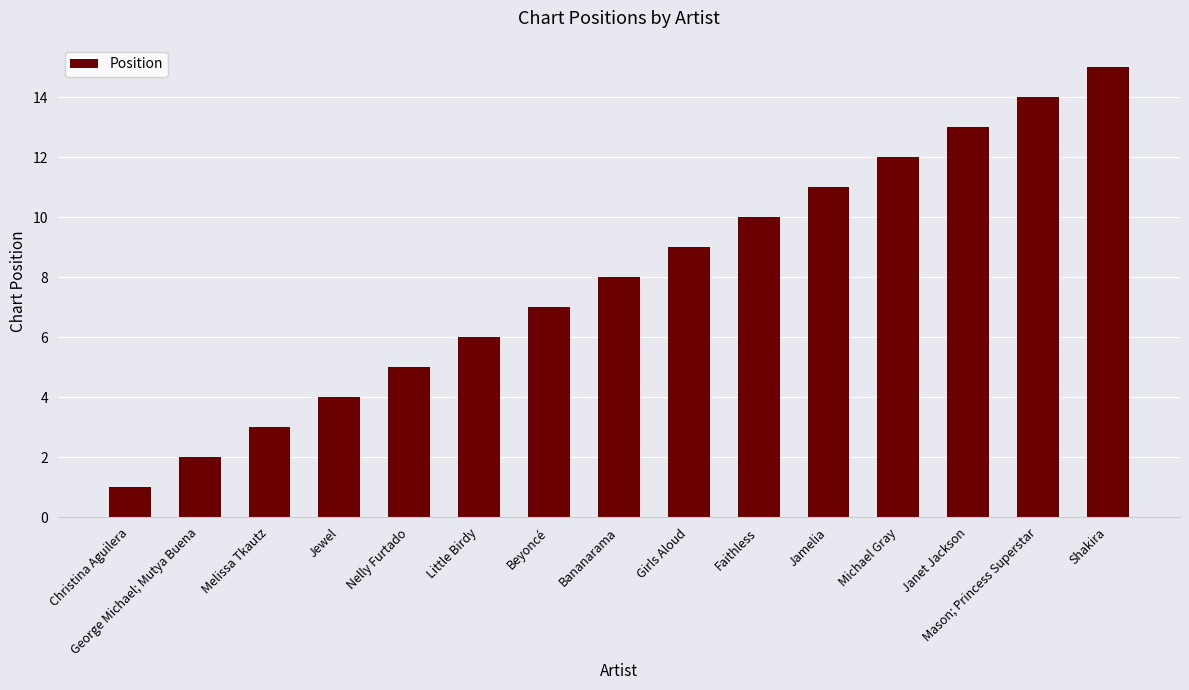

True or false: the data shows 14 at Mason; Princess Superstar.

True